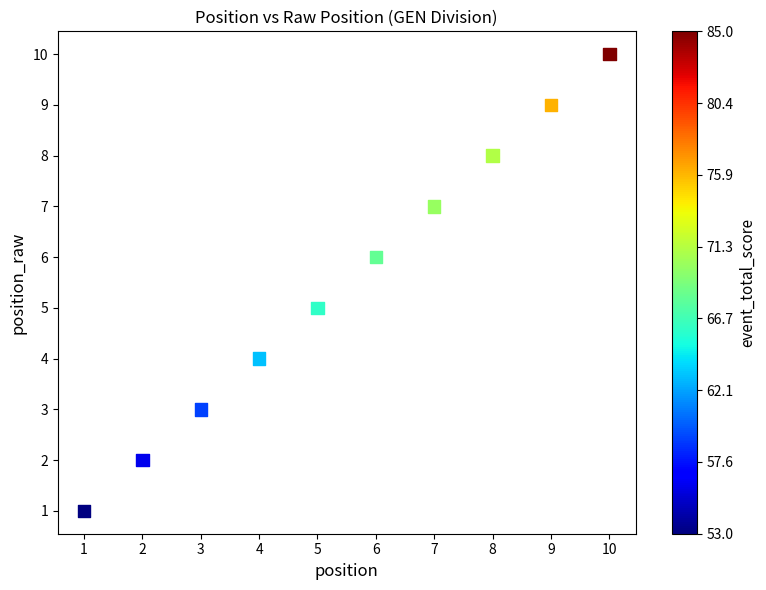

What is the average X value?

6